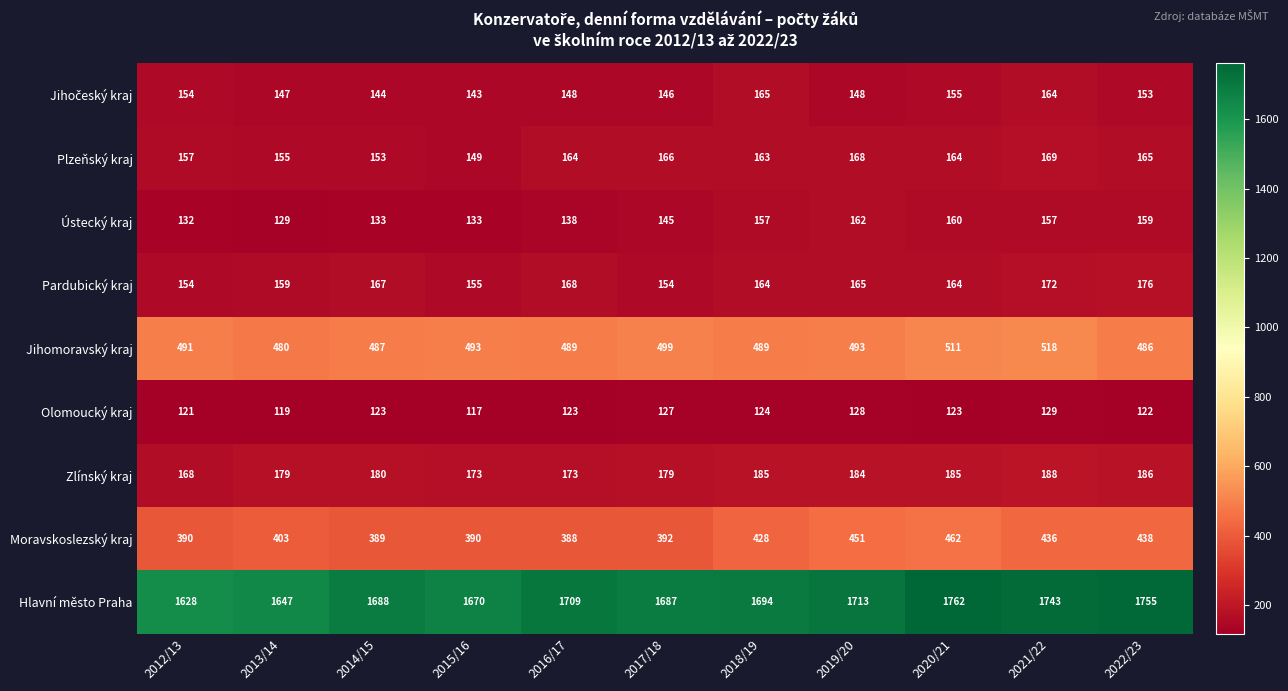

At how many categories does at least one series exceed 1118?

11